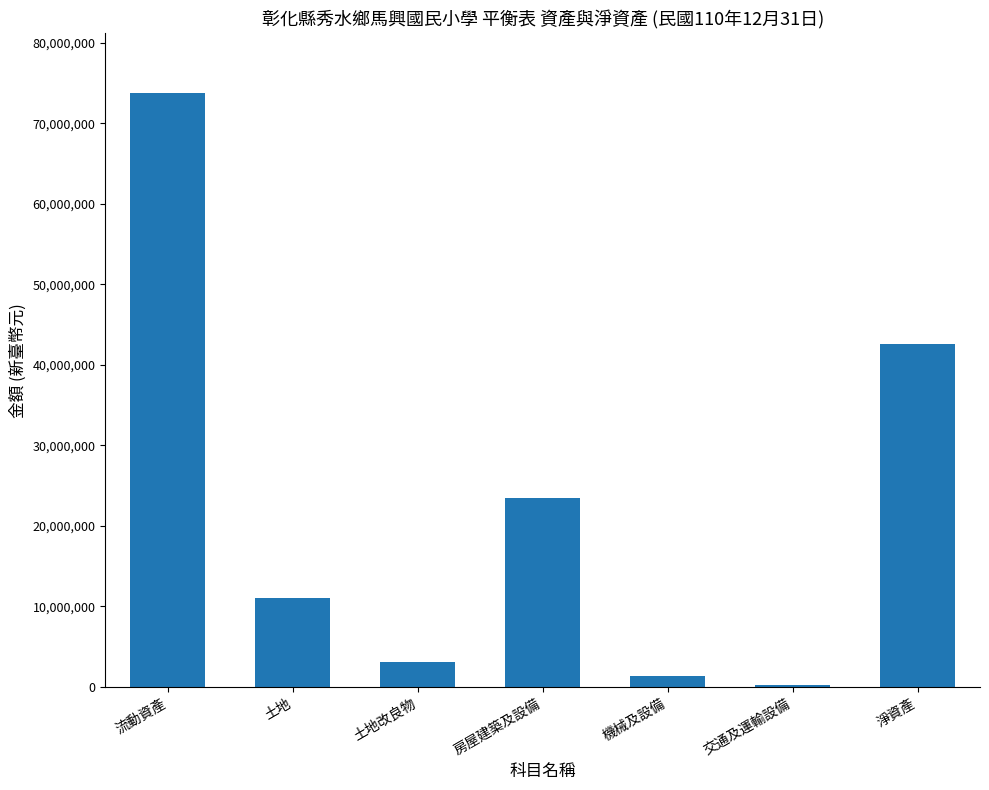

What is the ratio of the value at 流動資產 to the value at 淨資產?

1.7